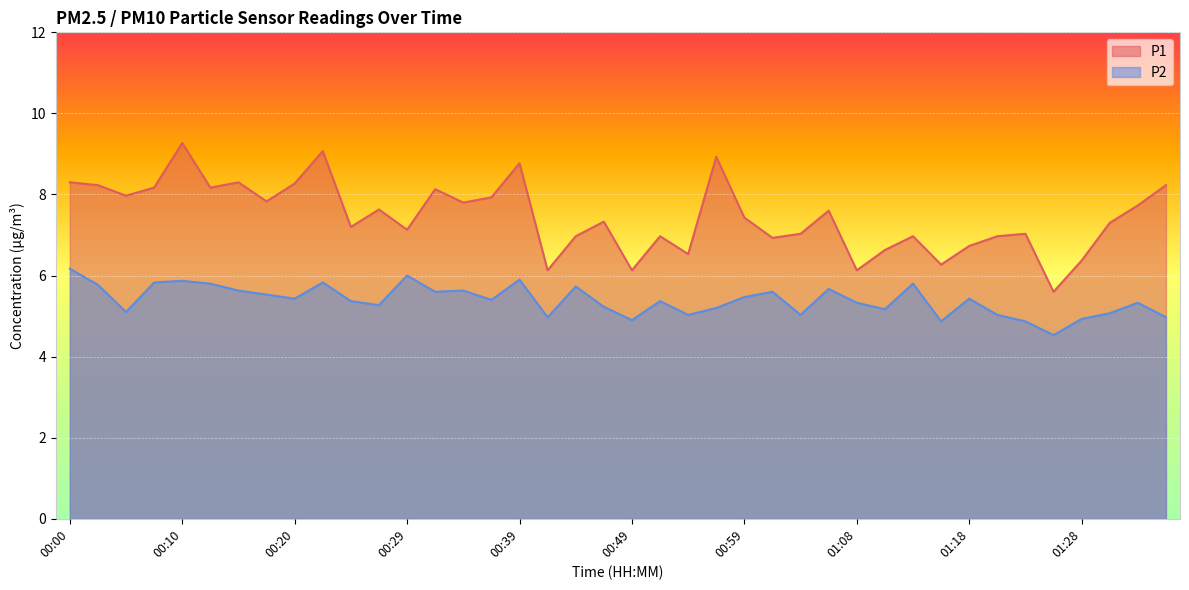

At 00:39, list the series in order from smallest to largest.

P2, P1